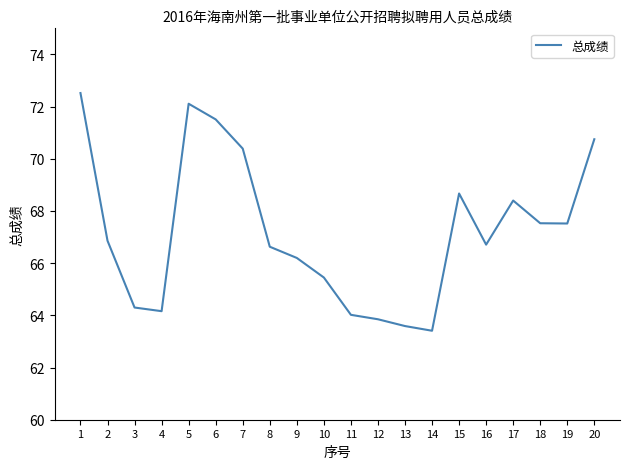

What is the change in value from 4 to 9?

+2.0